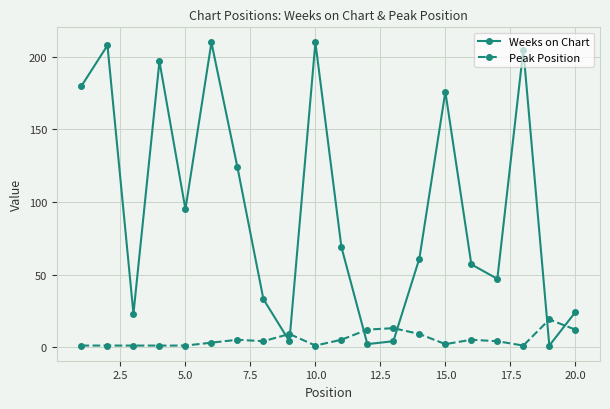

How many times do Peak Position and Weeks on Chart cross each other?

6